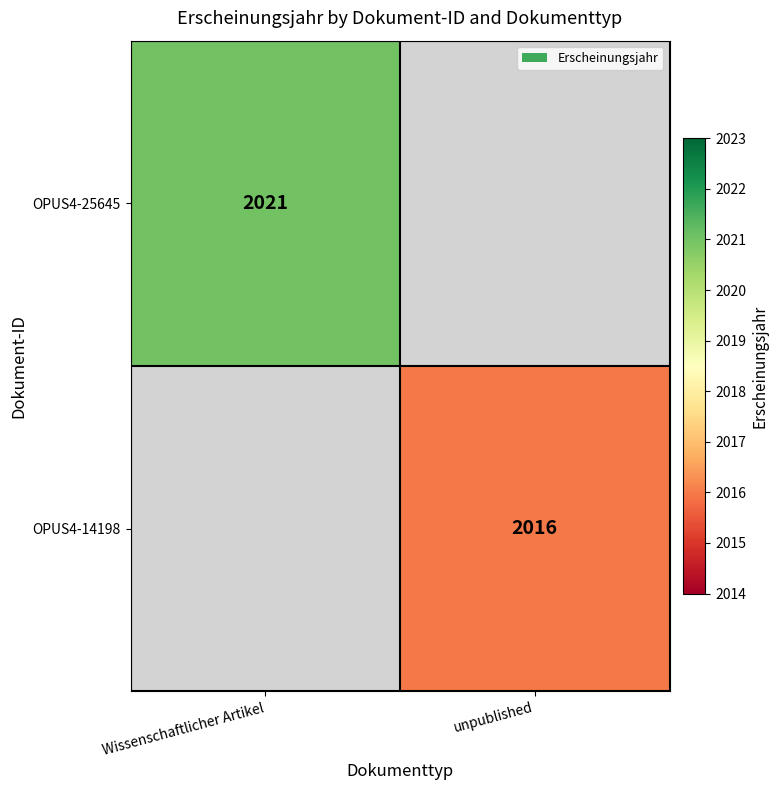

The value of OPUS4-25645 at Wissenschaftlicher Artikel is 2021. True or false?

True